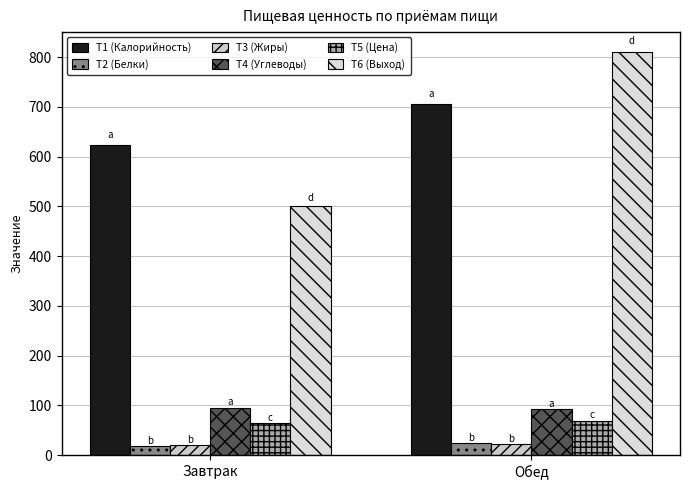

What is the sum of the T1 (Калорийность) values at Обед and Завтрак?

1329.7